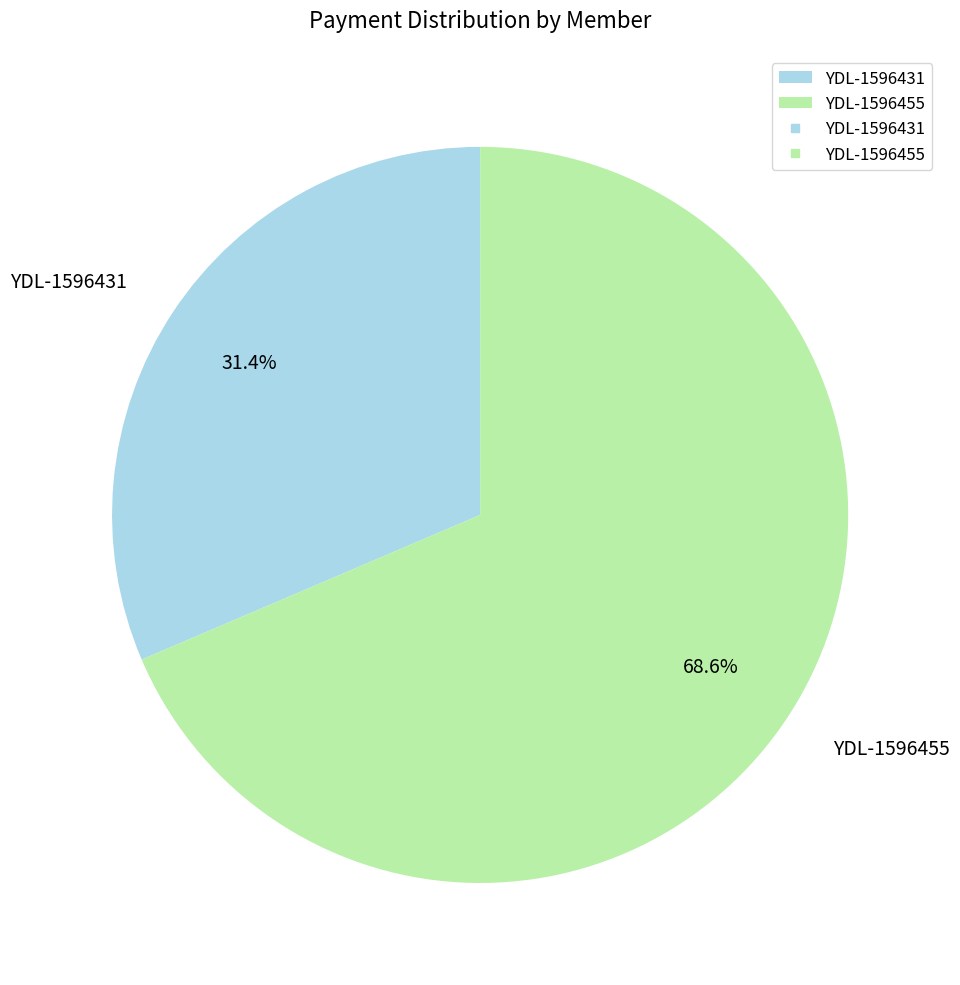

Rank the categories by value from lowest to highest.

YDL-1596431, YDL-1596455